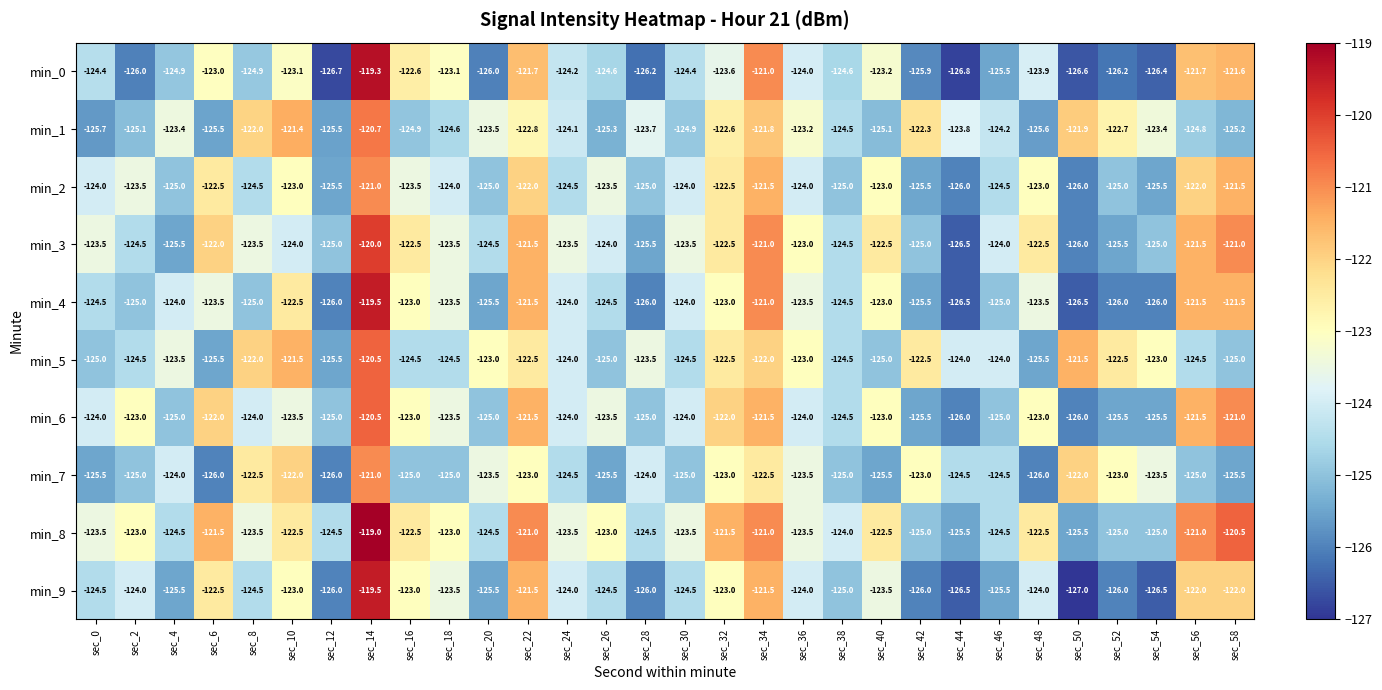

What is the approximate value of min_0 at sec_50?

-126.6